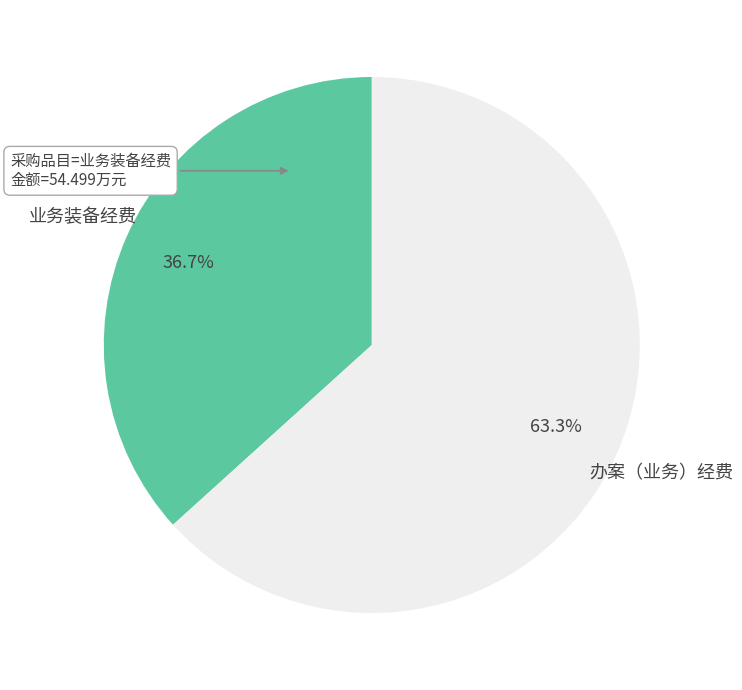

Which category has the smallest portion of the pie?

业务装备经费